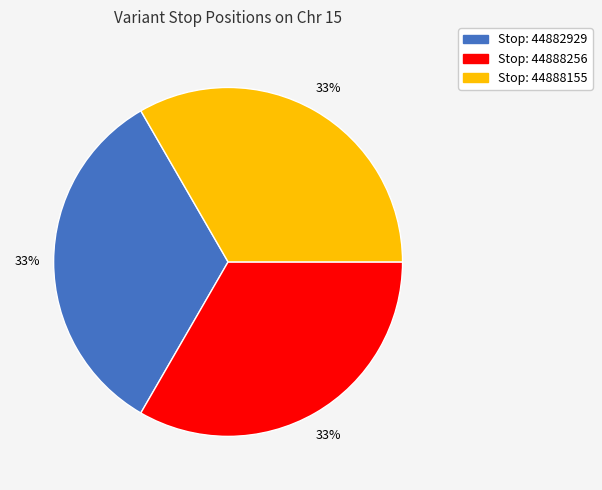

Is there a majority slice in this chart?

No